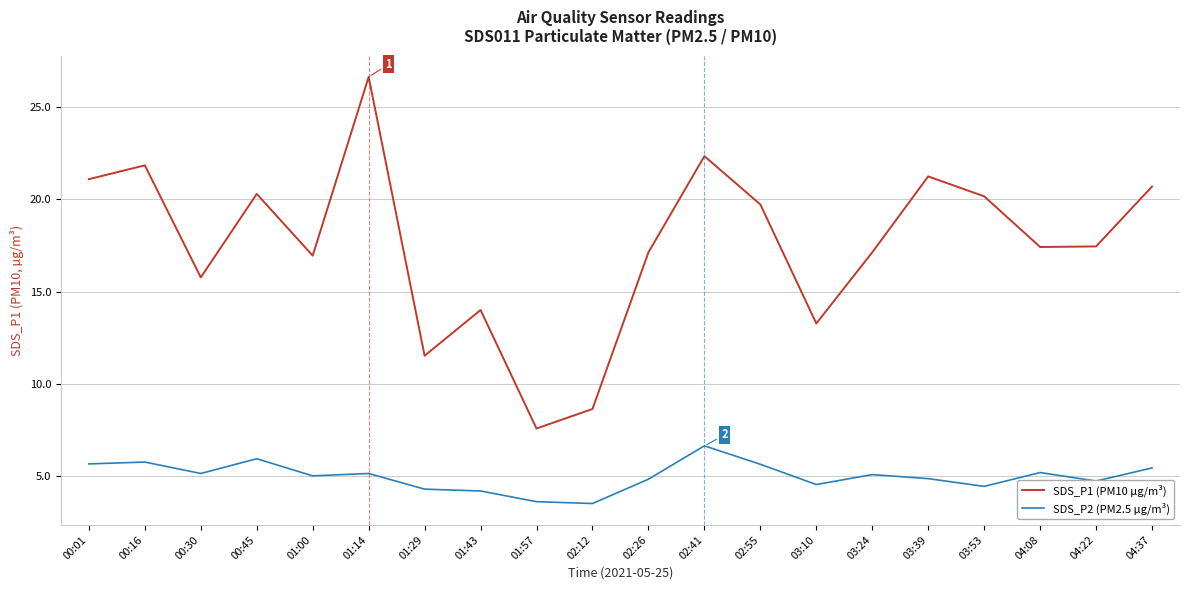

In SDS_P1 (PM10 µg/m³), how many points are lower than both neighbors (excluding endpoints)?

6